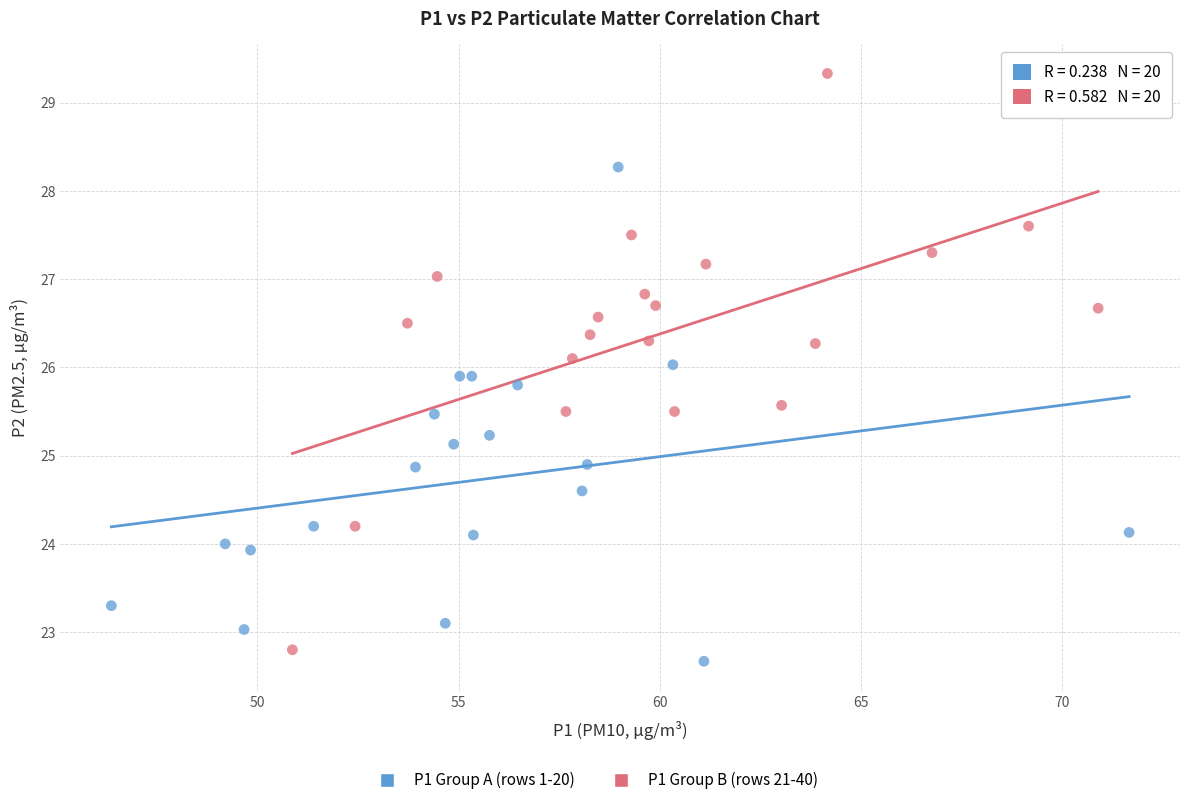

Which series has the largest Y range (max minus min)?

P1 Group B (rows 21-40)